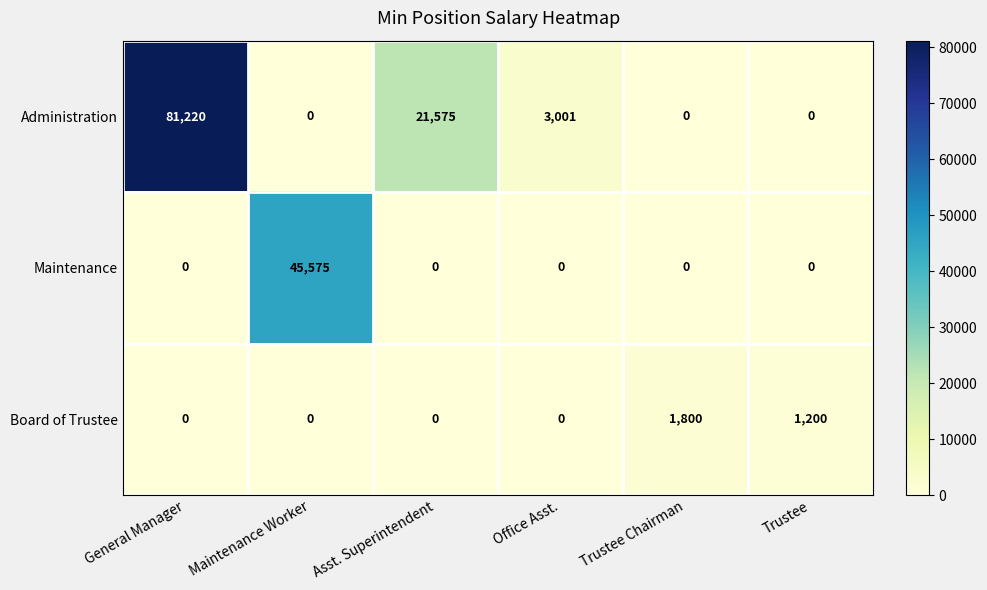

Is it true that Administration equals 12076 at Asst. Superintendent?

False